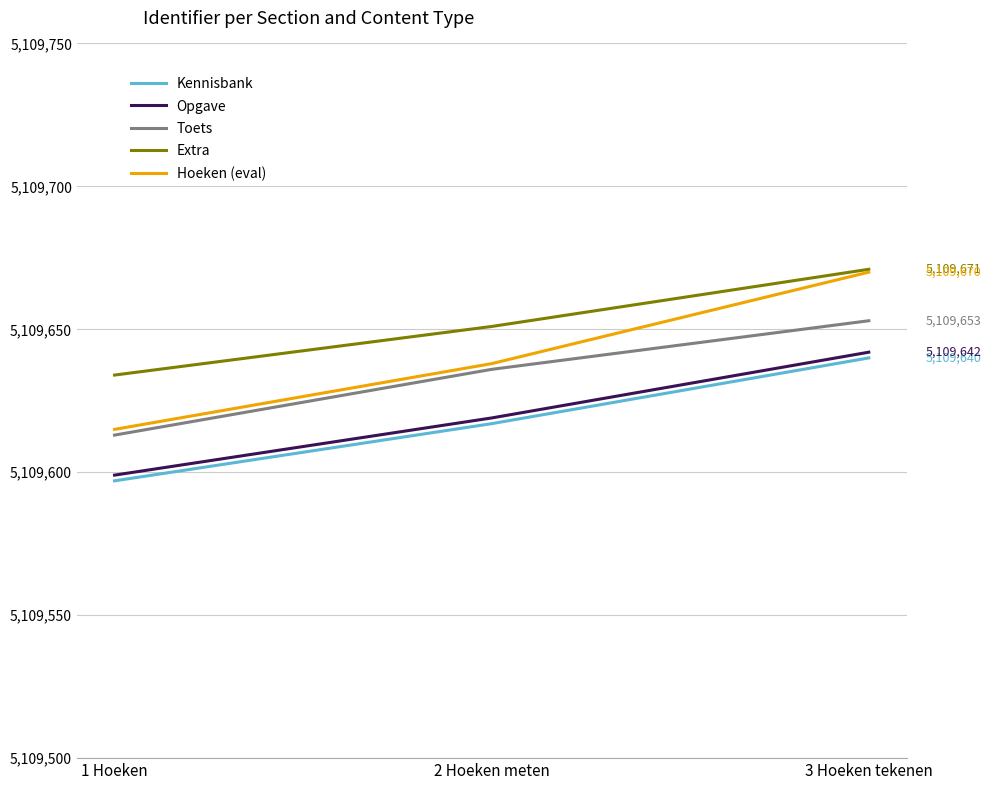

How many distinct data groups are displayed?

5